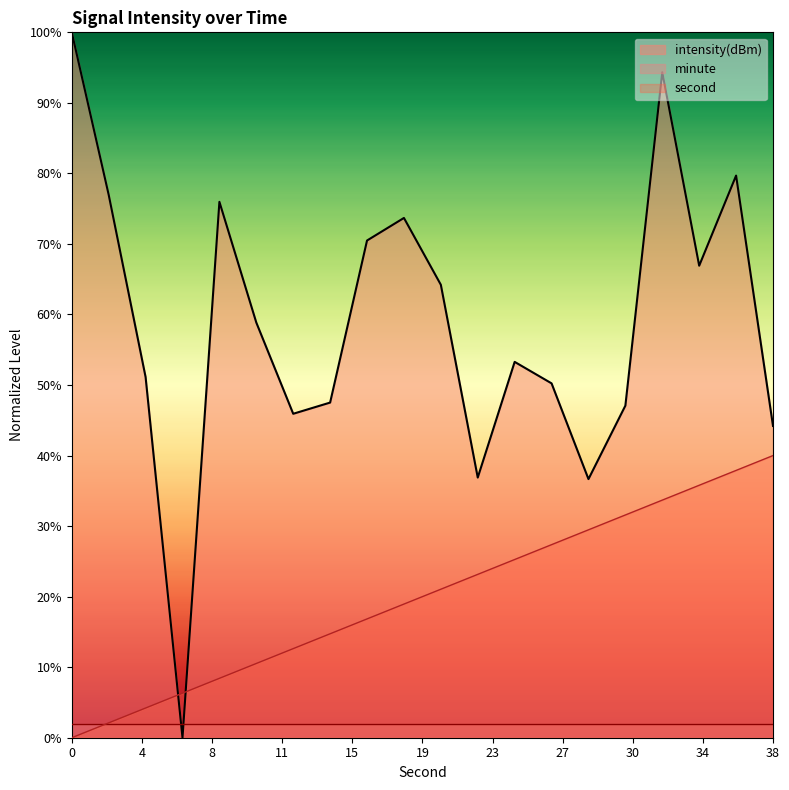

Which series has the widest spread of values?

intensity(dBm)